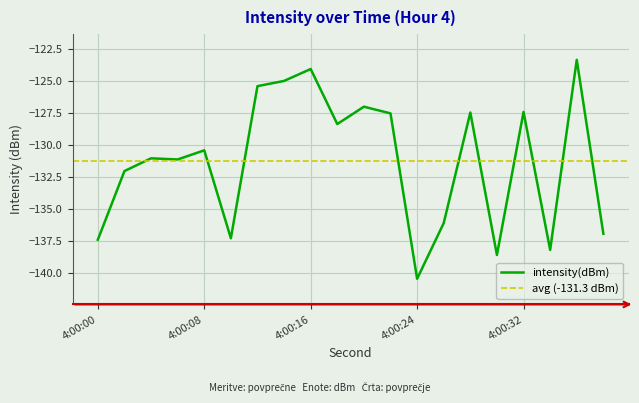

At which label does intensity(dBm) reach its minimum?

4:00:24